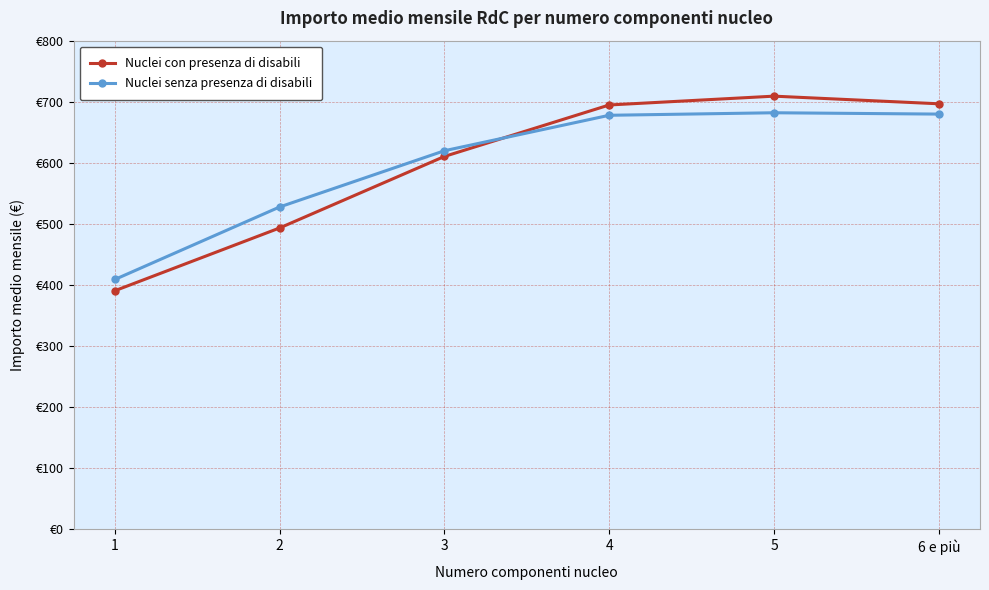

What is the value of the Nuclei con presenza di disabili point at the 2nd from the left?

493.4